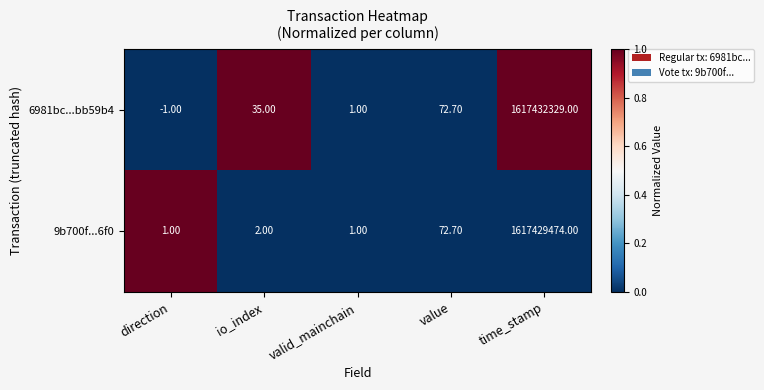

At which category is the sum across all series the highest?

time_stamp